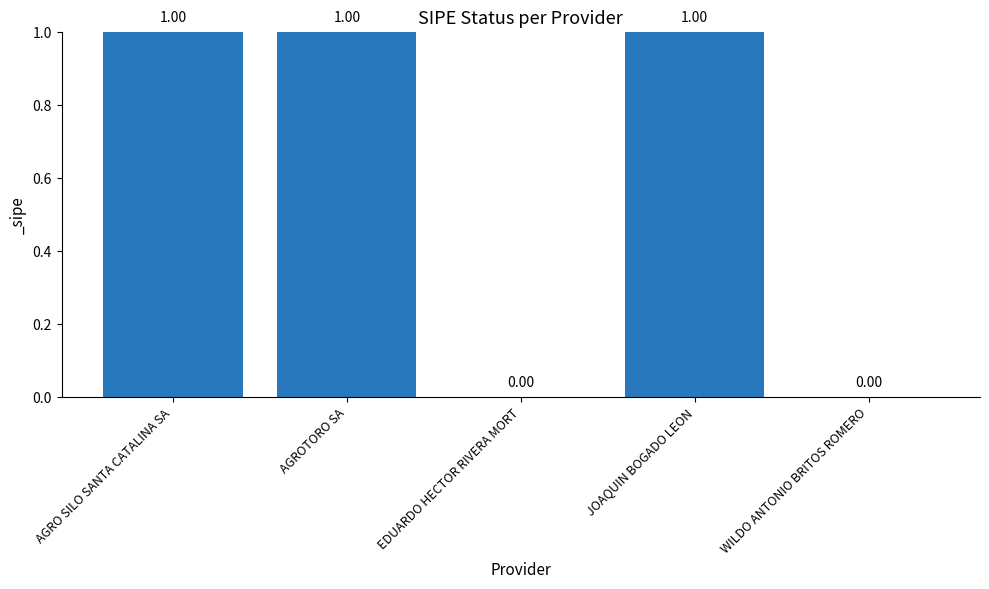

How many values are above zero?

3